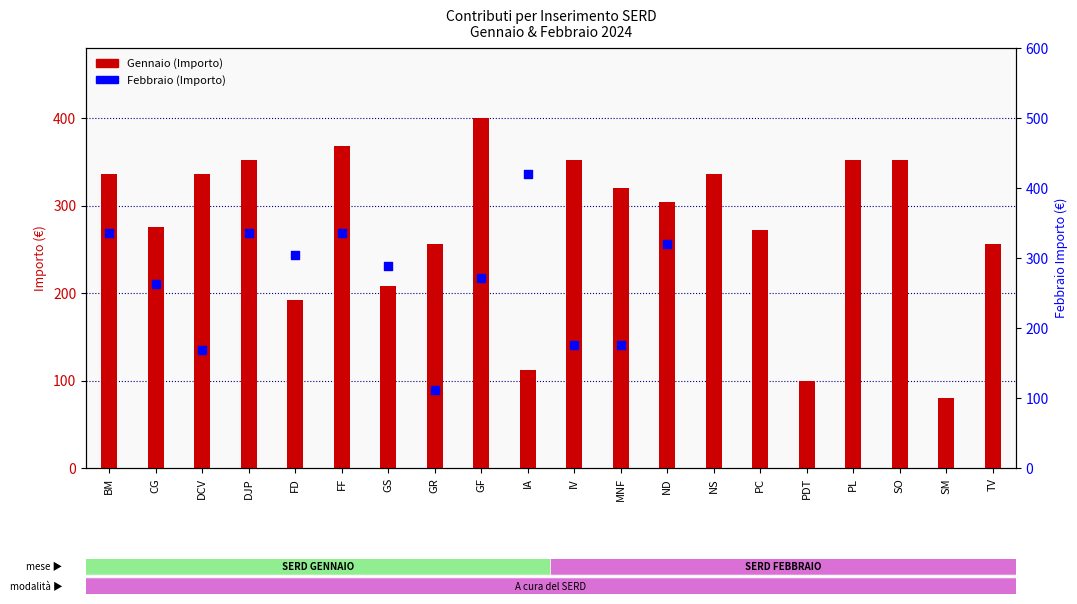

Which series reaches the maximum Y coordinate?

Febbraio (Importo)